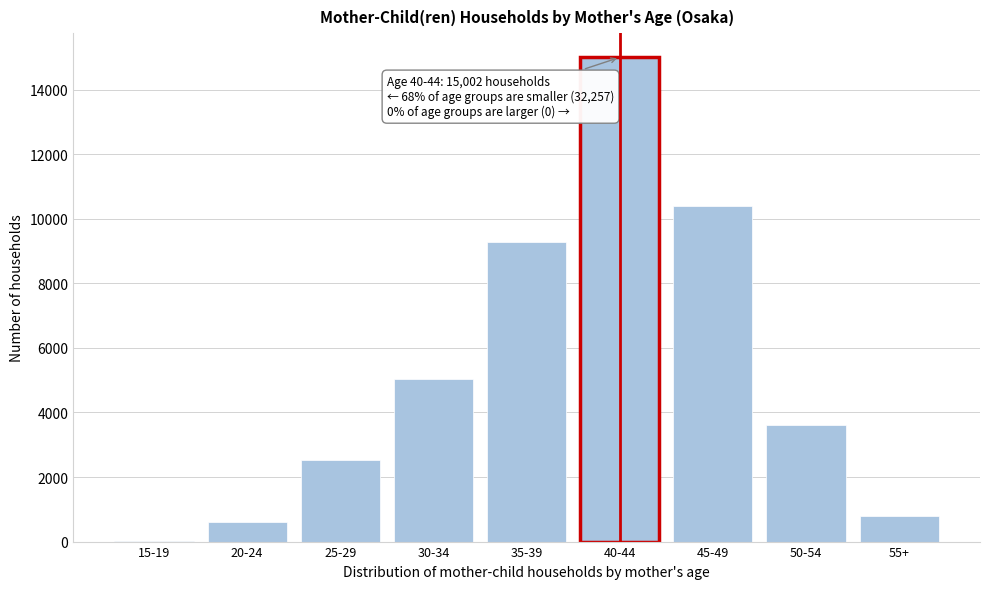

Reading left to right, list all the values displayed in this chart.

15-19=18	20-24=592	25-29=2530	30-34=5048	35-39=9276	40-44=15002	45-49=10390	50-54=3623	55+=780